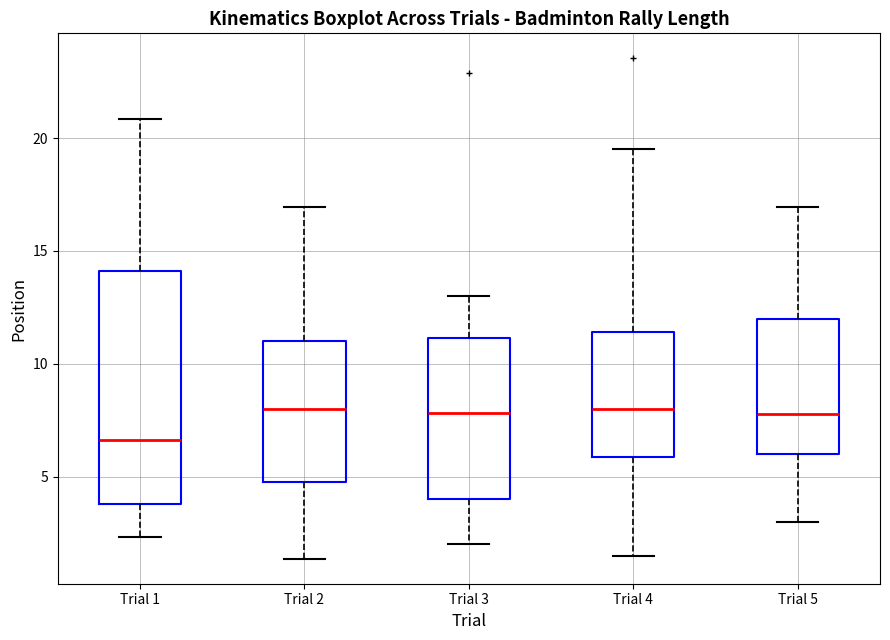

Reading left to right, read every box against the y-axis: the position of its median line, the range the box covers, and the ends of its whiskers. The values are not printed on the chart, so give them approximately, as read against the axis.

Trial 1: median 6.5, box 4.0 to 14.0, whiskers 2.5 to 21.0
Trial 2: median 8.0, box 5.0 to 11.0, whiskers 1.5 to 17.0
Trial 3: median 8.0, box 4.0 to 11.0, whiskers 2.0 to 13.0
Trial 4: median 8.0, box 6.0 to 11.5, whiskers 1.5 to 19.5
Trial 5: median 8.0, box 6.0 to 12.0, whiskers 3.0 to 17.0